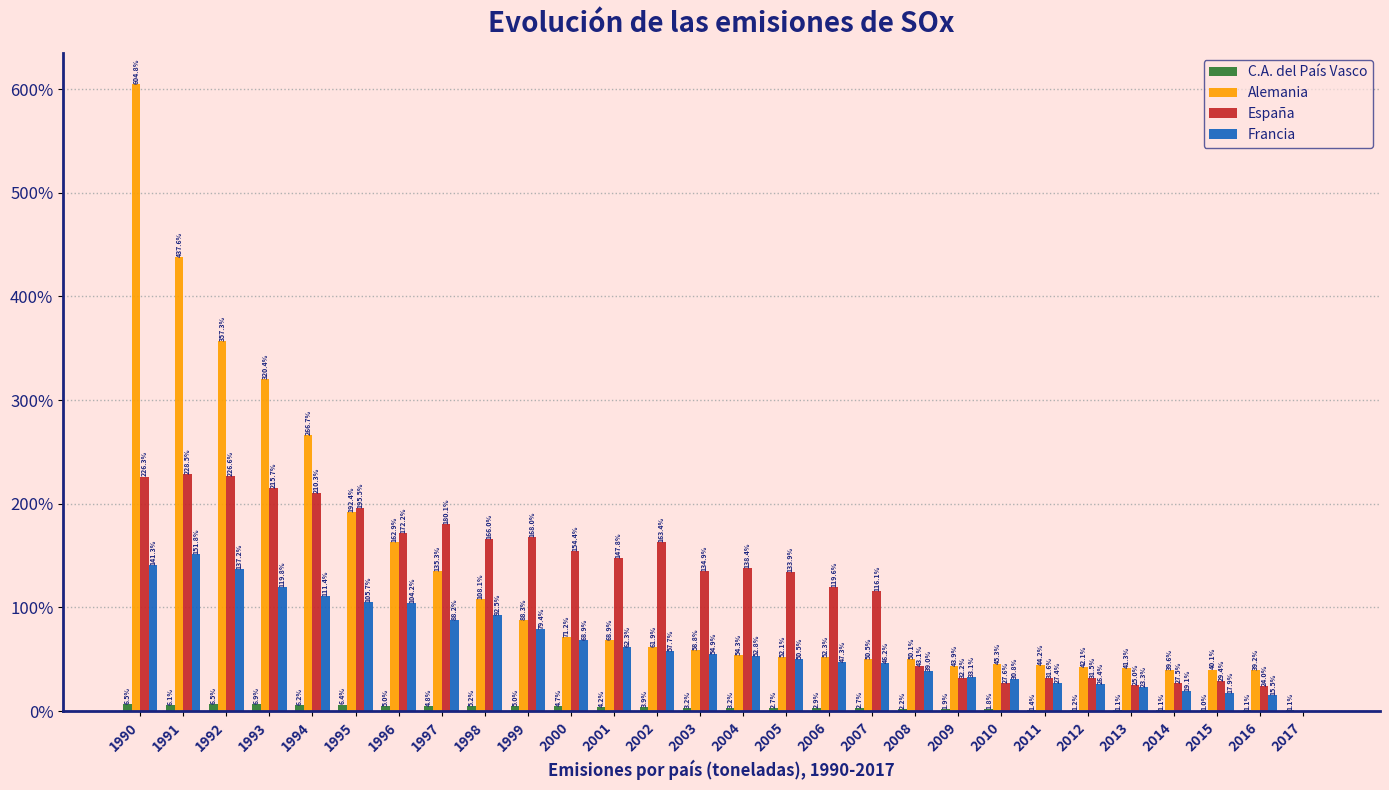

Reading left to right, transcribe all the data shown in this chart.

C.A. del País Vasco: 1990=6.5	1991=6.1	1992=6.5	1993=6.9	1994=6.2	1995=6.4	1996=5.0	1997=4.8	1998=5.2	1999=5.0	2000=4.7	2001=4.2	2002=3.9	2003=3.2	2004=3.2	2005=2.7	2006=2.9	2007=2.7	2008=2.2	2009=1.9	2010=1.8	2011=1.4	2012=1.2	2013=1.1	2014=1.1	2015=1.0	2016=1.1	2017=1.1
Alemania: 1990=604.8	1991=437.6	1992=357.3	1993=320.4	1994=266.7	1995=192.4	1996=162.9	1997=135.3	1998=108.1	1999=88.3	2000=71.2	2001=68.9	2002=61.9	2003=58.8	2004=54.3	2005=52.1	2006=52.3	2007=50.5	2008=50.1	2009=43.9	2010=45.3	2011=44.2	2012=42.1	2013=41.3	2014=39.6	2015=40.1	2016=39.2	2017=0.0
España: 1990=226.3	1991=228.5	1992=226.6	1993=215.7	1994=210.3	1995=195.5	1996=172.2	1997=180.1	1998=166.0	1999=168.0	2000=154.4	2001=147.8	2002=163.4	2003=134.9	2004=138.4	2005=133.9	2006=119.6	2007=116.1	2008=43.1	2009=32.2	2010=27.6	2011=31.6	2012=31.5	2013=25.0	2014=27.5	2015=29.4	2016=24.0	2017=0.0
Francia: 1990=141.3	1991=151.8	1992=137.2	1993=119.8	1994=111.4	1995=105.7	1996=104.2	1997=88.2	1998=92.5	1999=79.4	2000=68.9	2001=62.3	2002=57.7	2003=54.9	2004=52.8	2005=50.5	2006=47.3	2007=46.2	2008=39.0	2009=33.1	2010=30.8	2011=27.4	2012=26.4	2013=23.3	2014=19.1	2015=17.9	2016=15.5	2017=0.0